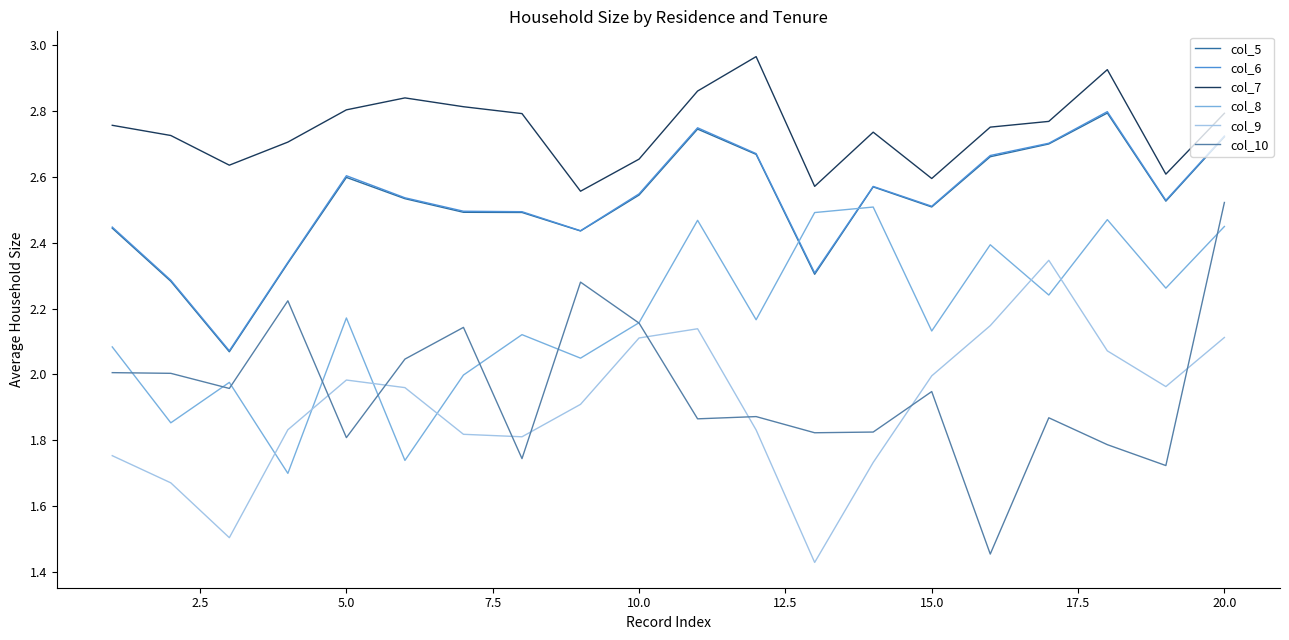

True or false: col_6 has more than 1 interior local peaks.

True